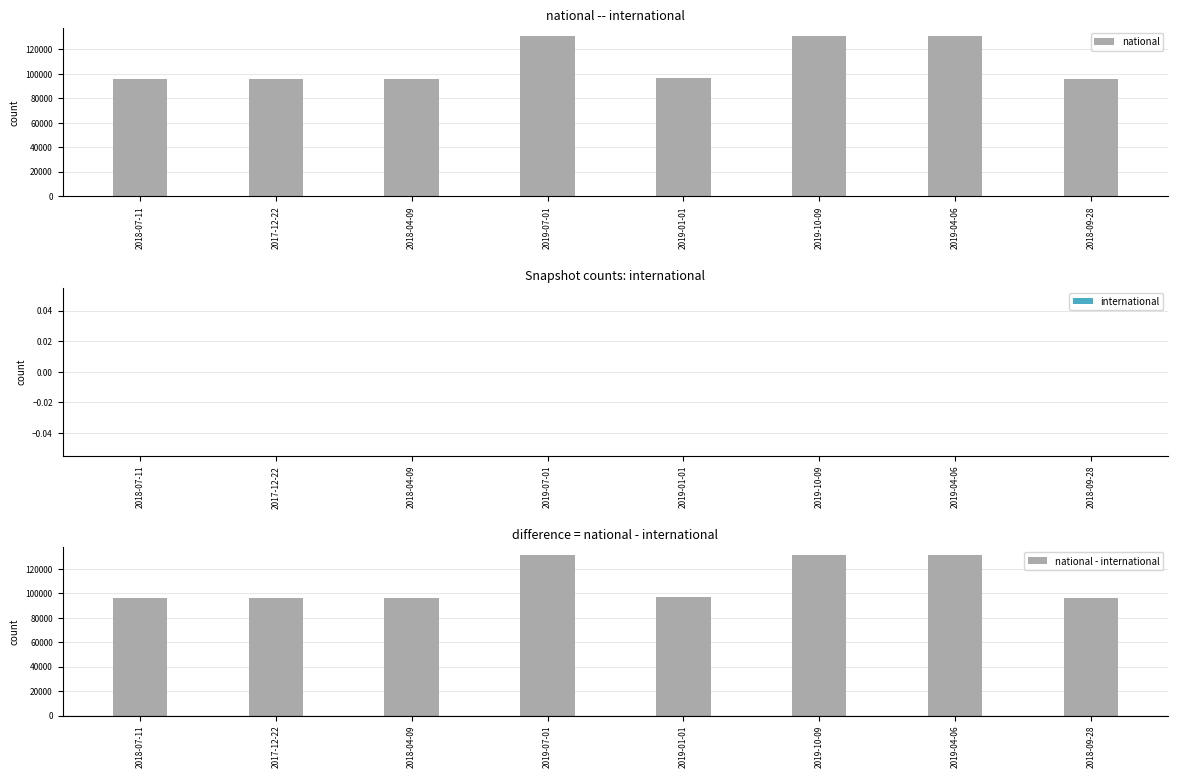

What is the label of the 5th bar from the left?

2019-01-01